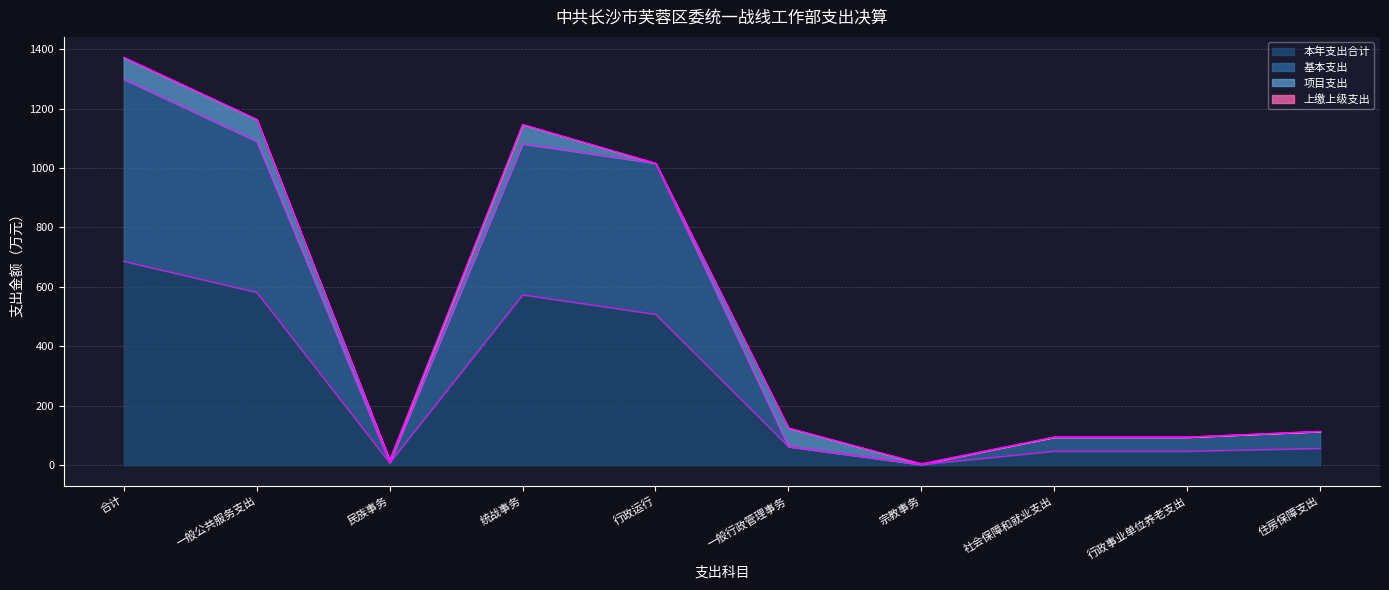

Which category has the highest value in the 本年支出合计 series?

合计